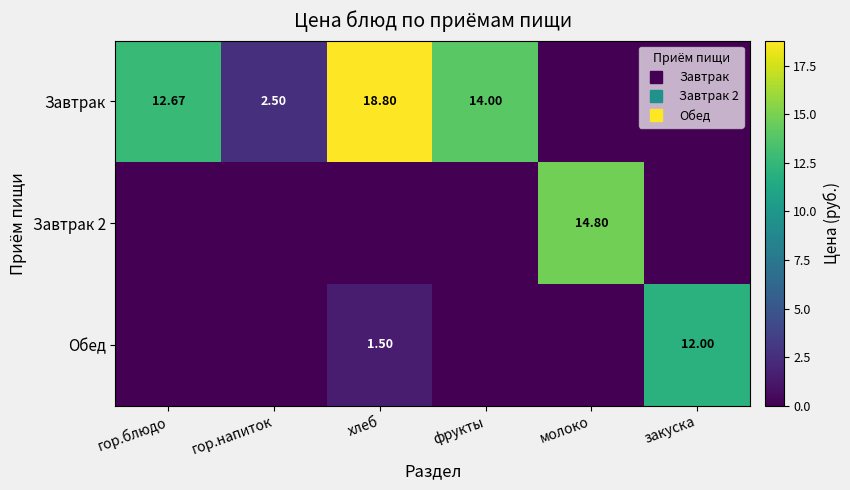

What is the difference between the highest and lowest values at молоко?

14.8